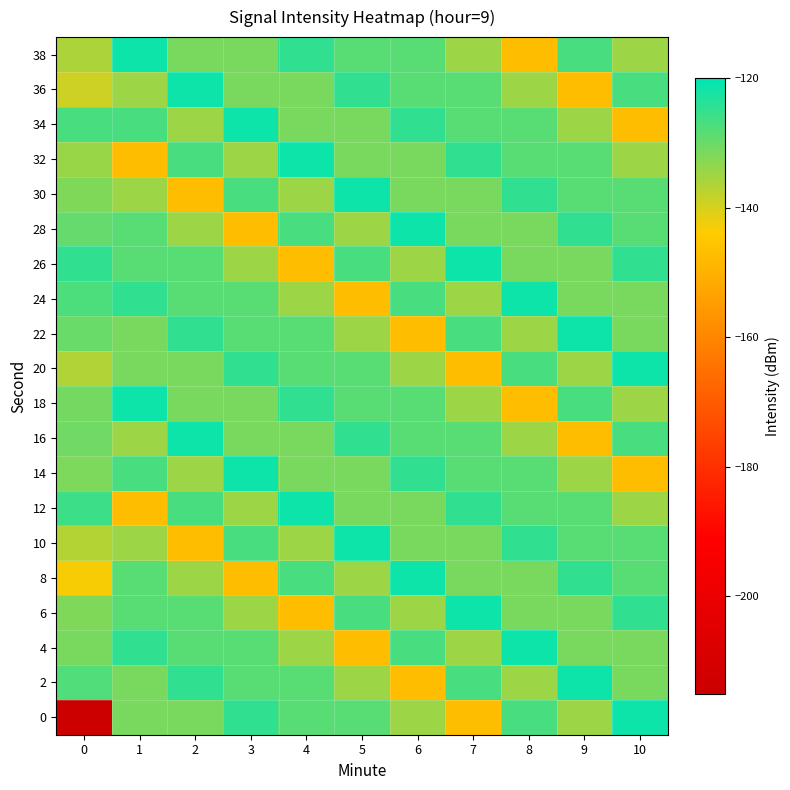

At which category is the sum across all series the highest?

1